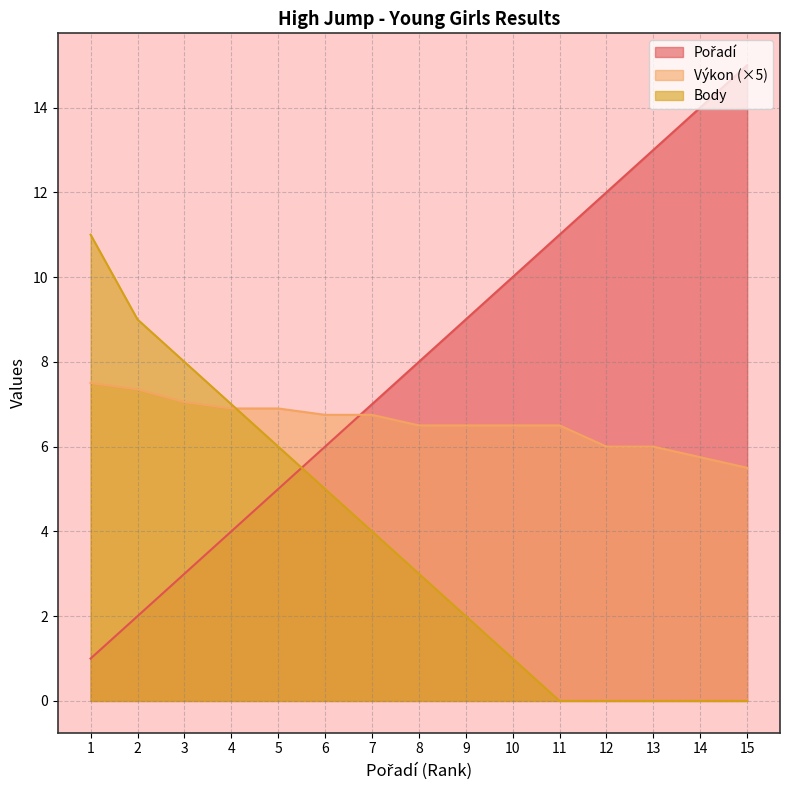

List the series in order of their peak value, highest first.

Pořadí, Body, Výkon